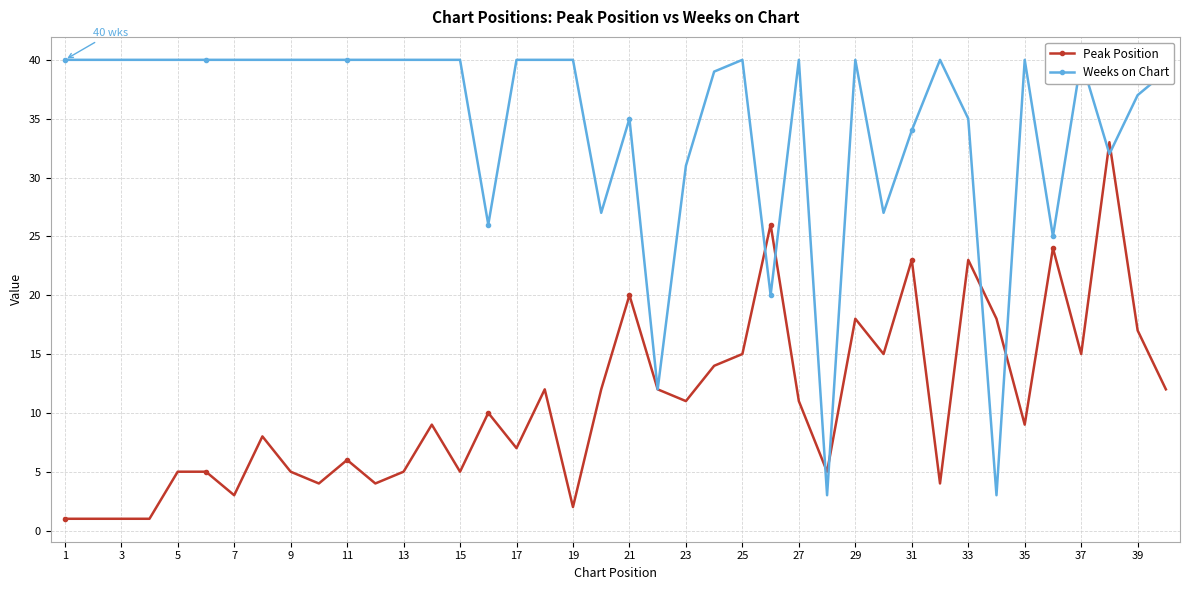

How many data points in Peak Position are less than 10?

20